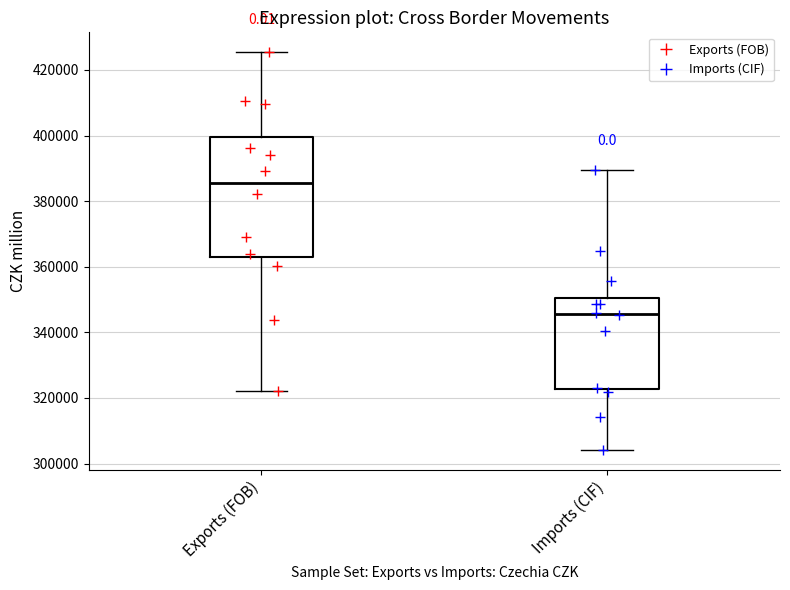

Which box's median line is the lowest?

Imports (CIF)